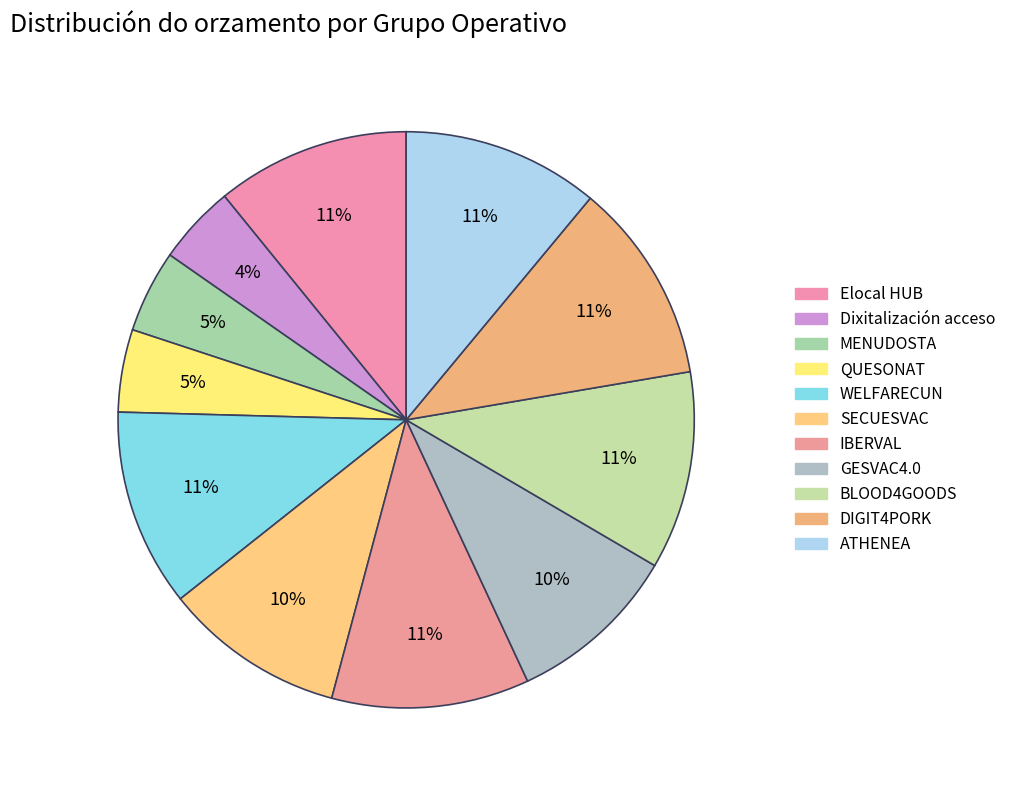

How many segments does this pie chart have?

11